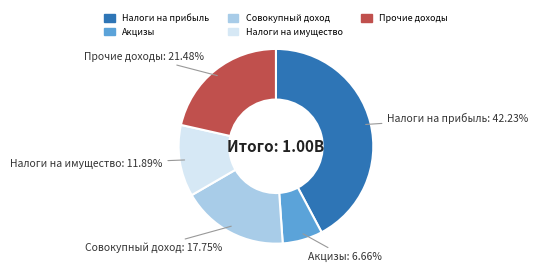

Rank the categories by value from highest to lowest.

Налоги на прибыль, Прочие доходы, Совокупный доход, Налоги на имущество, Акцизы